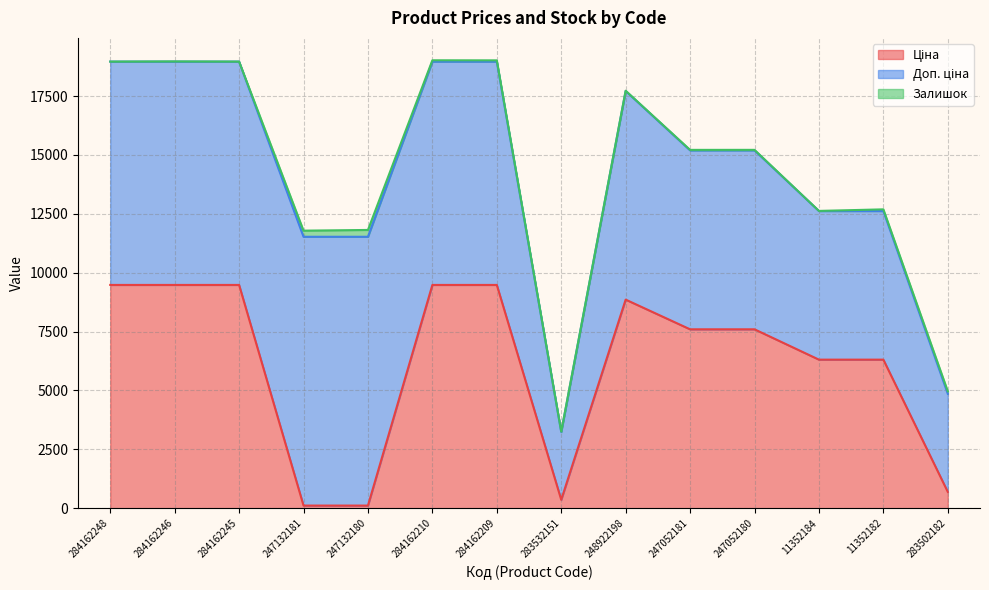

What is the difference between the highest and lowest values at 248922198?

8845.7